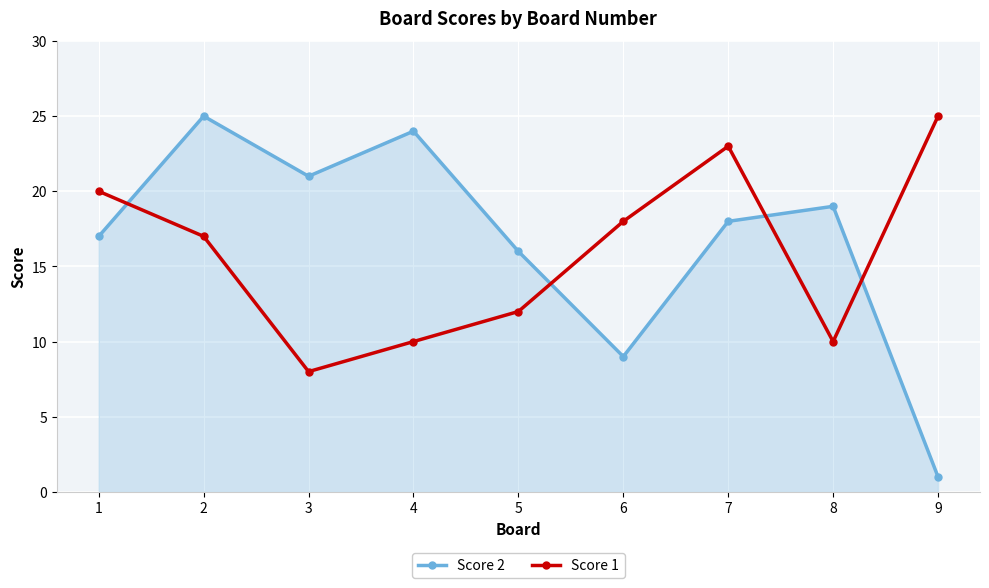

The value of Score 2 at 3 is 37. True or false?

False